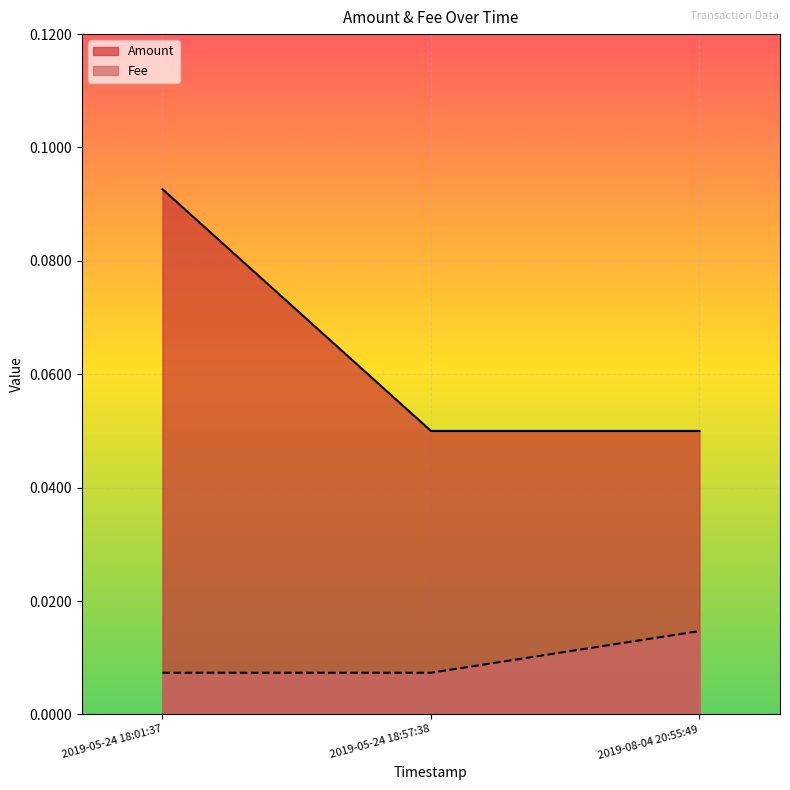

Which series has the largest total across all categories?

Amount